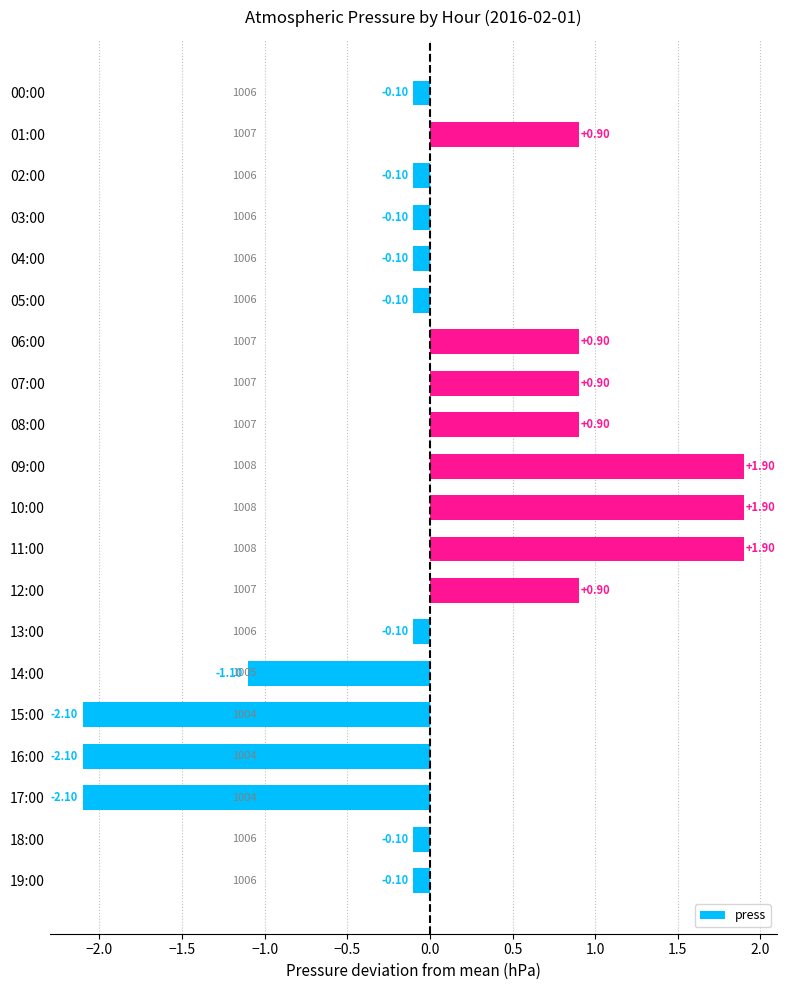

What is the difference between the values at 01:00 and 10:00?

1.0